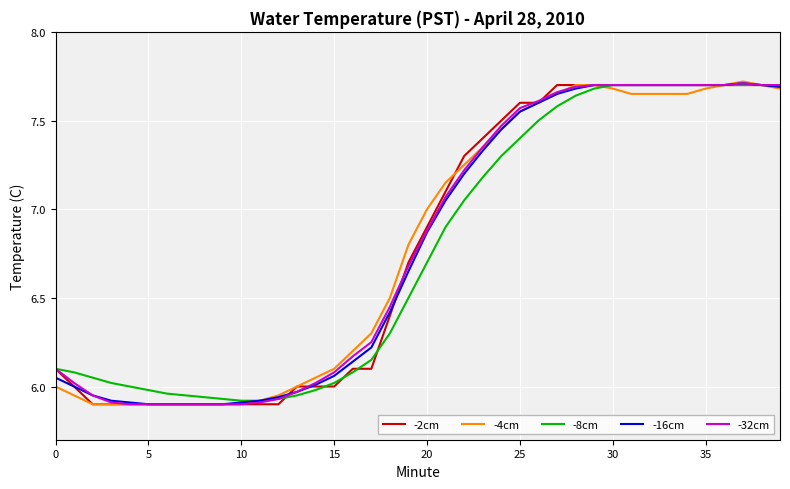

What is the average value of the -8cm series?

6.8